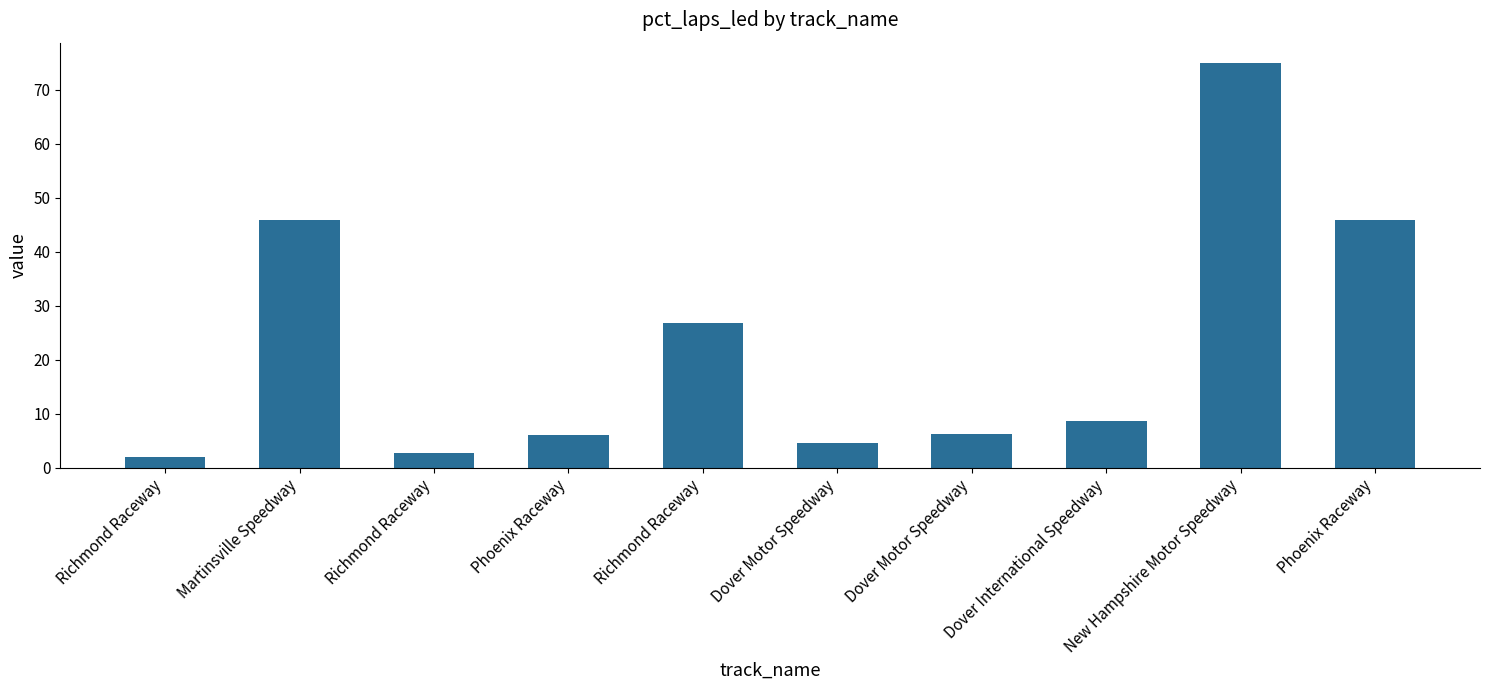

List the labels in order of value, smallest first.

Richmond Raceway, Richmond Raceway, Dover Motor Speedway, Phoenix Raceway, Dover Motor Speedway, Dover International Speedway, Richmond Raceway, Phoenix Raceway, Martinsville Speedway, New Hampshire Motor Speedway